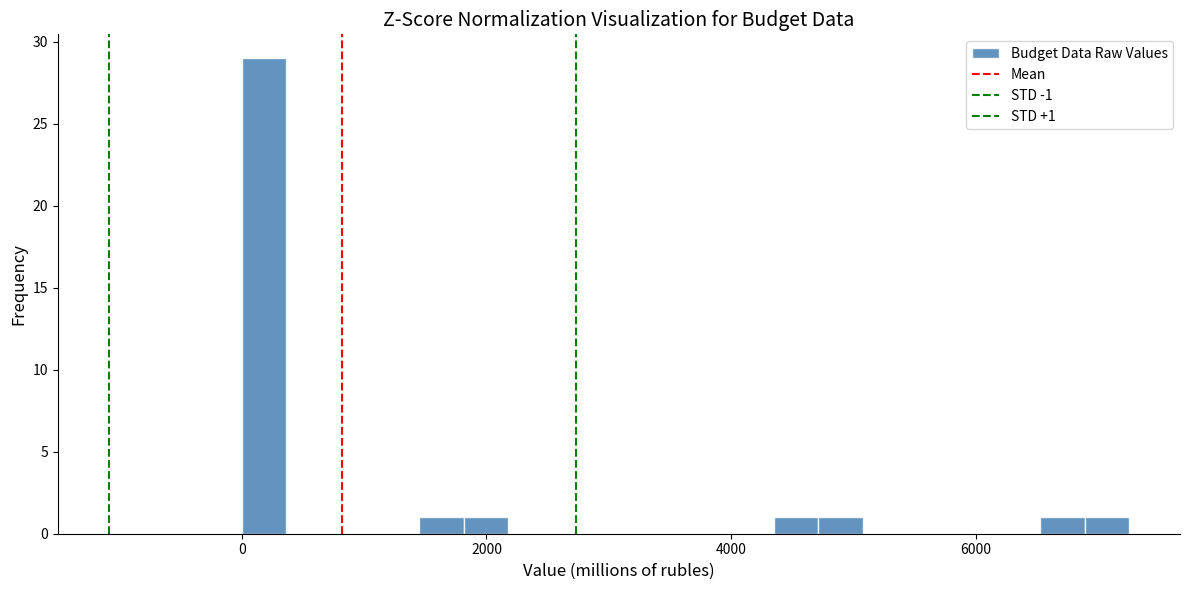

Around what value on the x-axis is the tallest bar? Give the approximate position of its centre, as read against the axis.

200